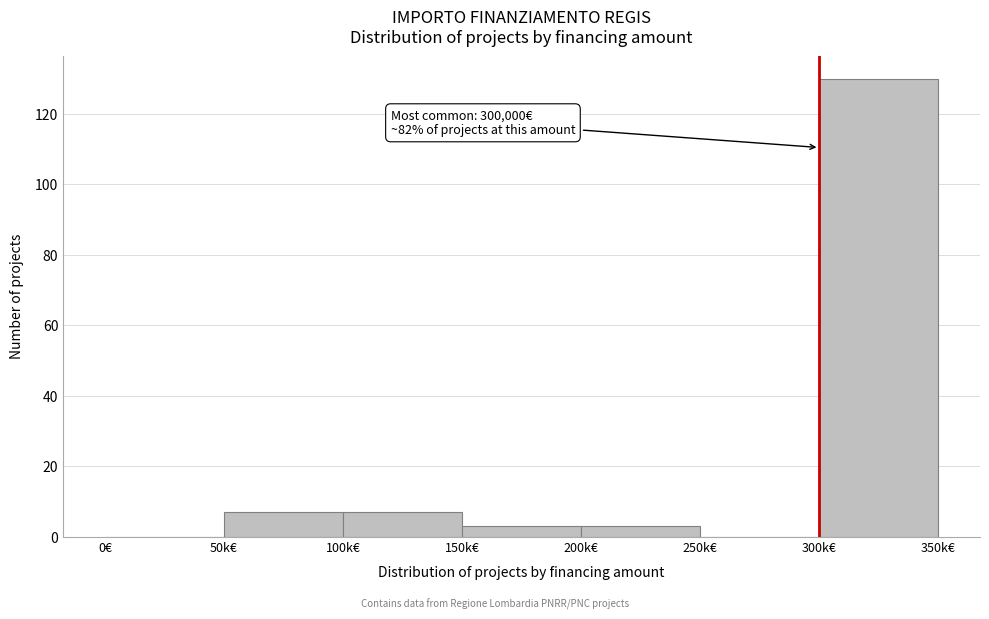

Reading right to left, list all the values displayed in this chart.

300k€=130	250k€=0	200k€=3	150k€=3	100k€=7	50k€=7	0€=0